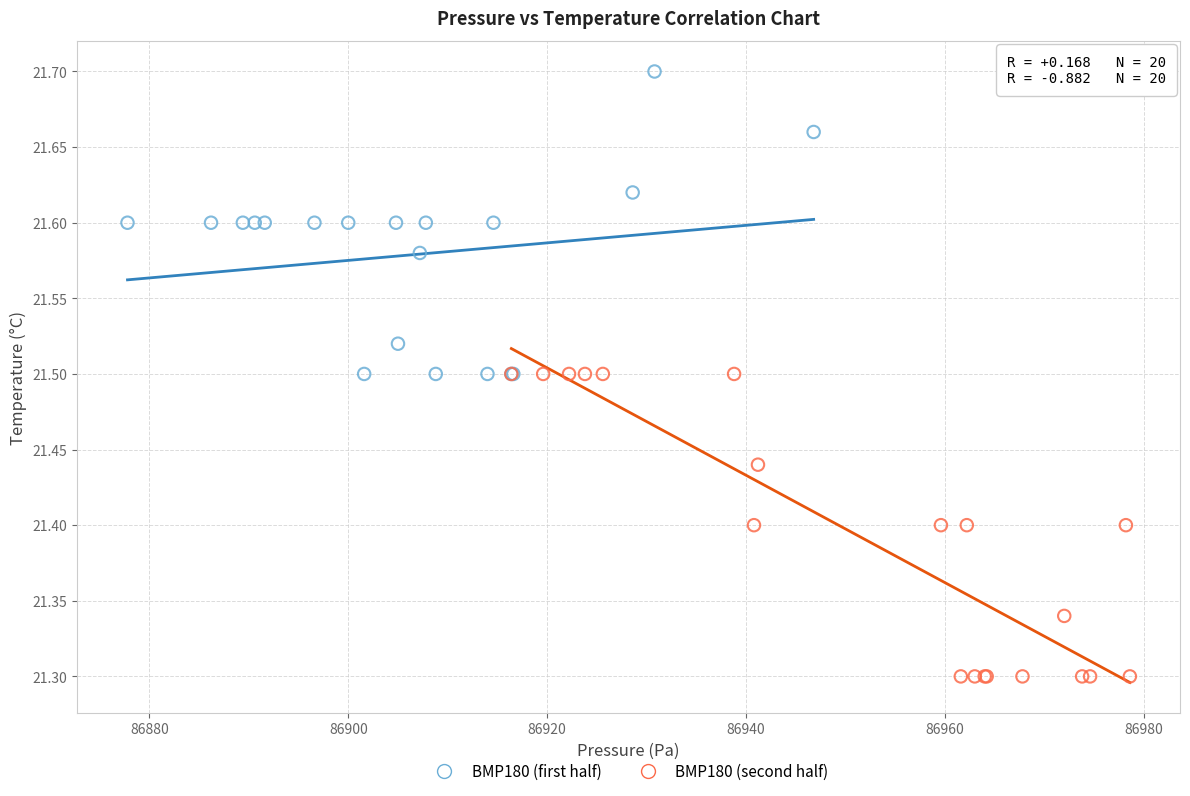

What are all the series names shown in the legend?

BMP180 (first half), BMP180 (second half)